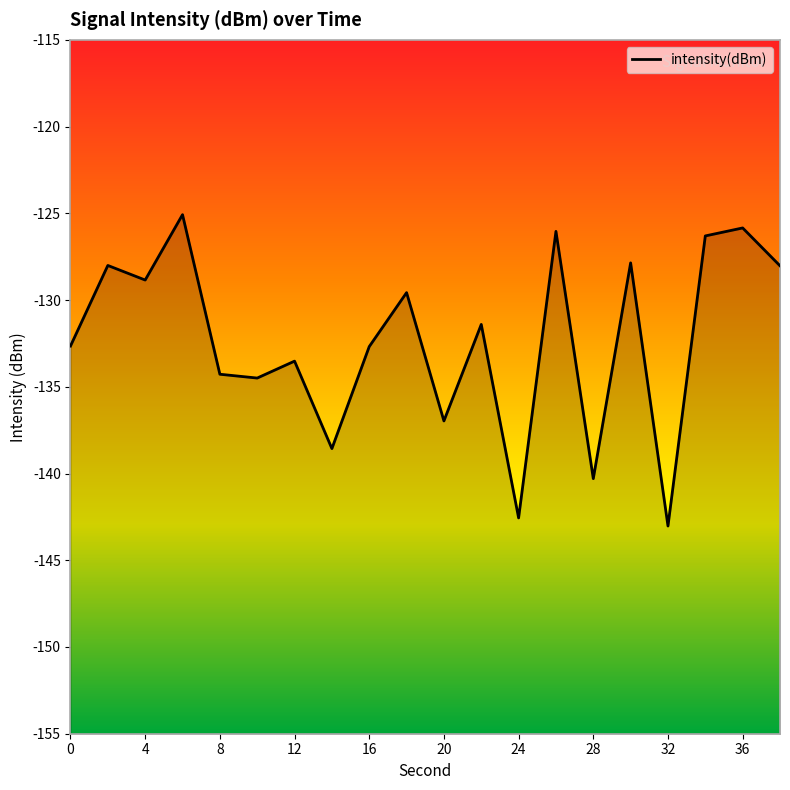

Is it true that the value at 22 is -190.2?

False